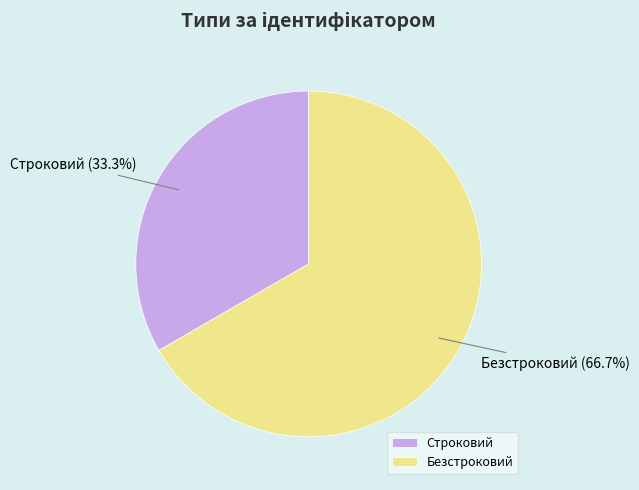

Between Строковий and Безстроковий, which is larger?

Безстроковий